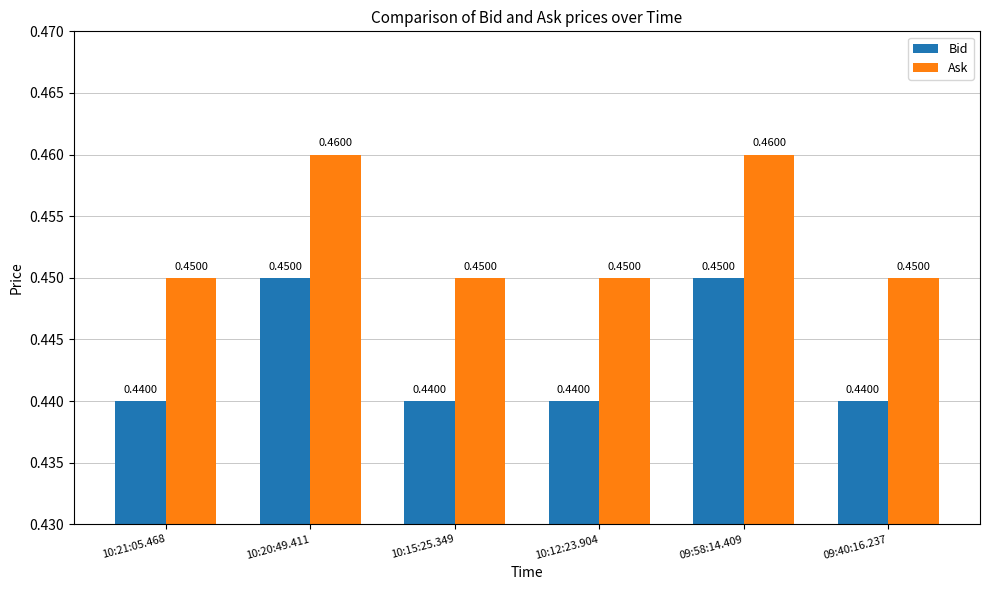

How many bars are there in each group?

2